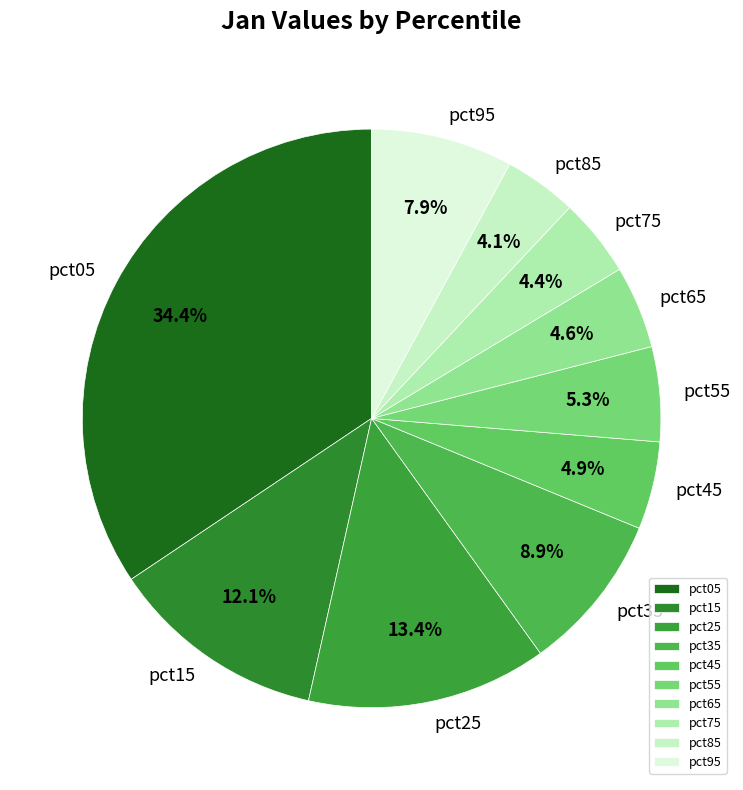

Is it true that pct35 is 9% of the pie?

True